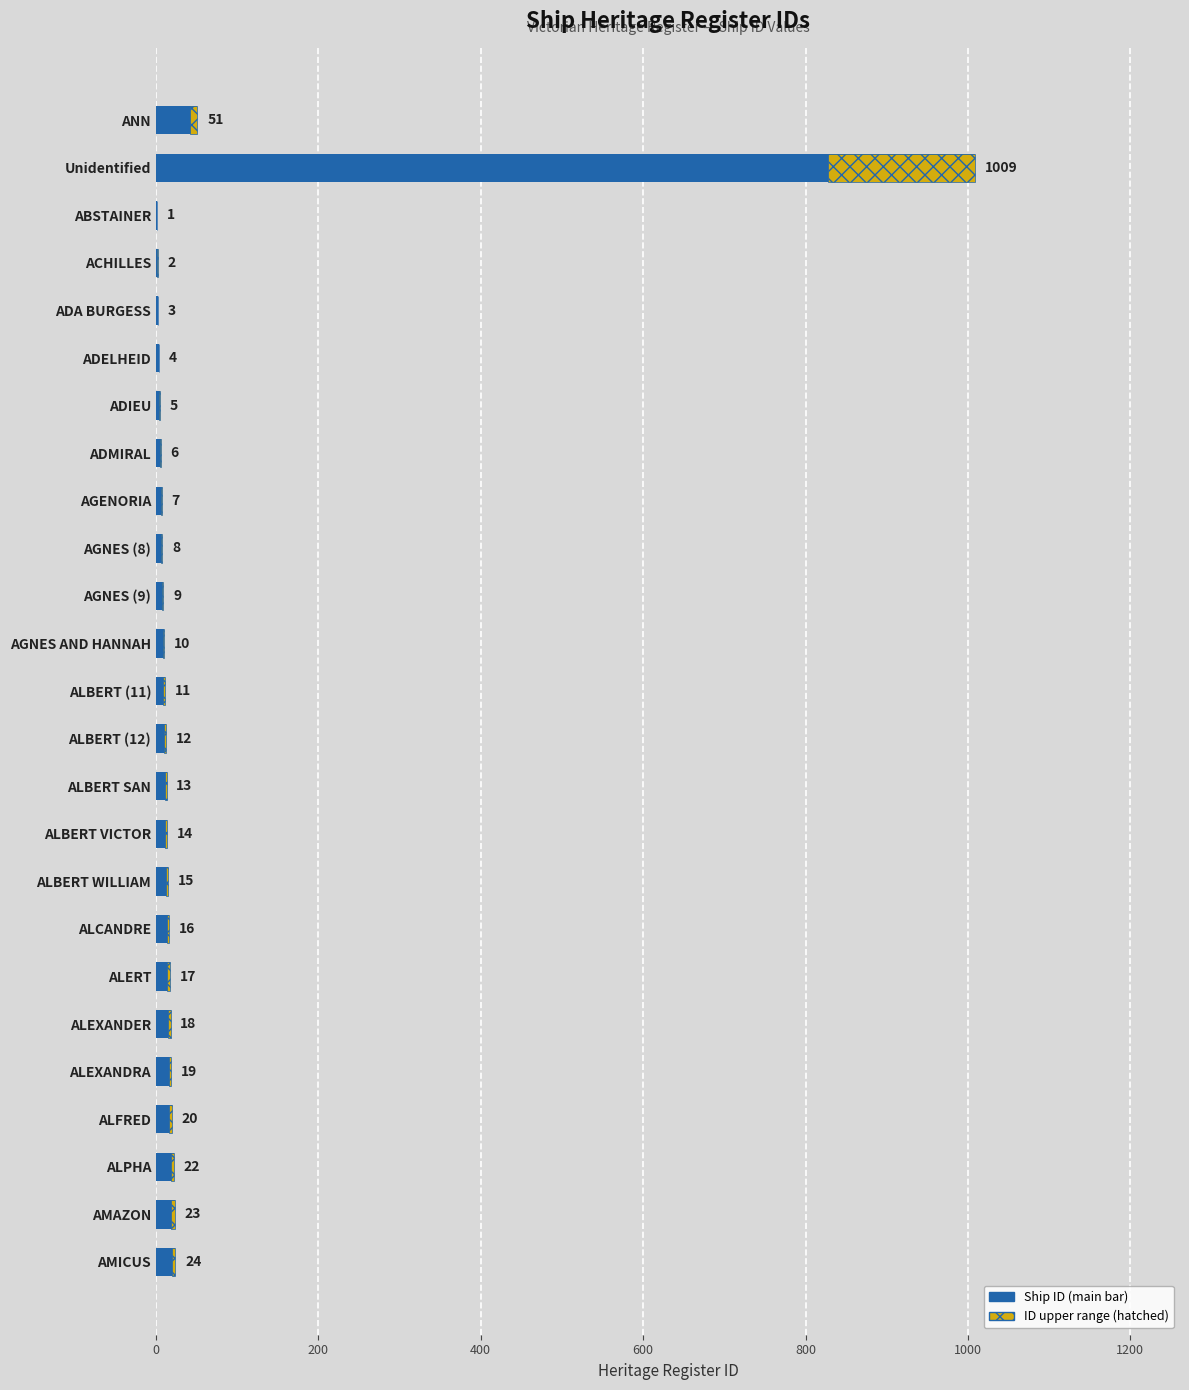

Reading right to left, extract all data points from this chart.

24	23	22	20	19	18	17	16	15	14	13	12	11	10	9	8	7	6	5	4	3	2	1	1009	51